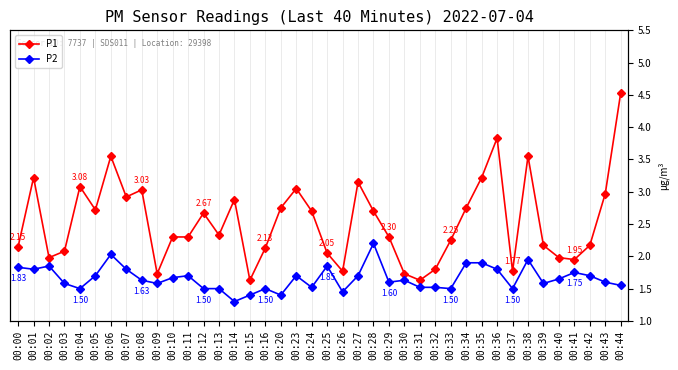

True or false: P2 and P1 intersect in this chart.

False